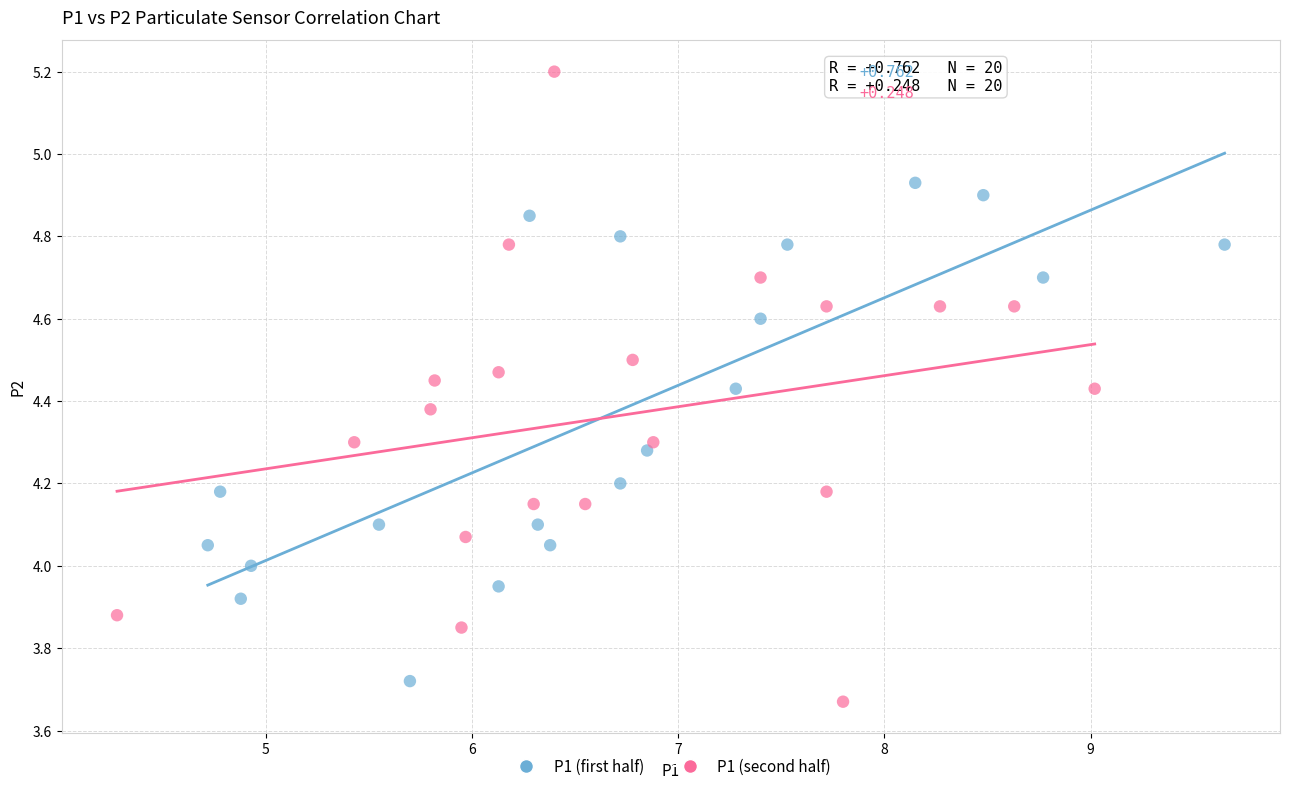

Which series has the widest spread of Y values?

P1 (second half)